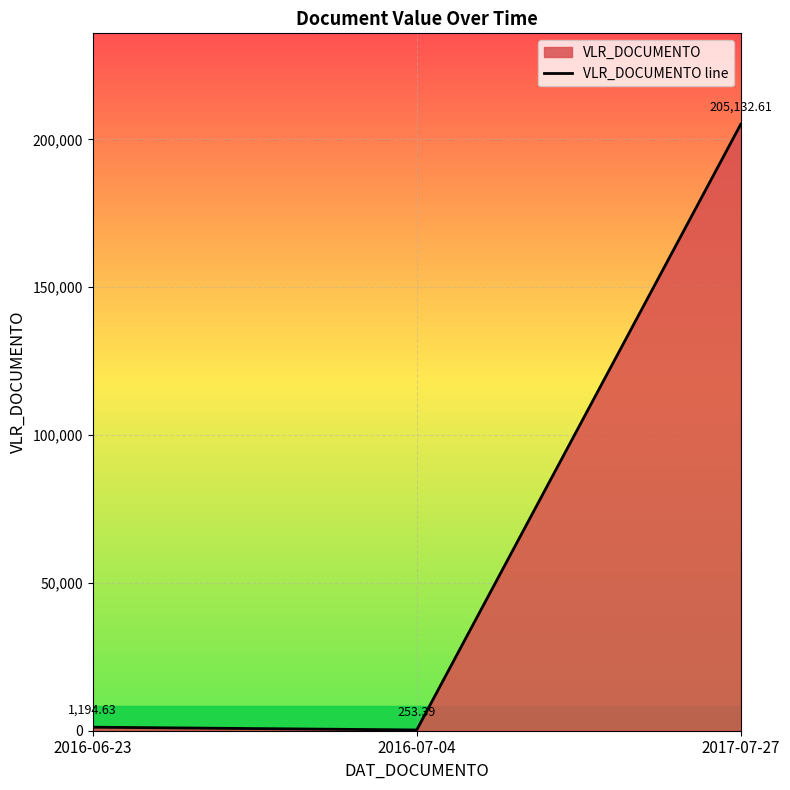

Approximately how many times larger is the value at 2017-07-27 compared to 2016-06-23?

171.7